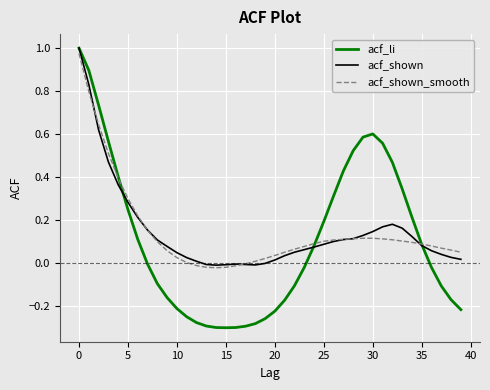

Does the chart have visible grid lines?

Yes